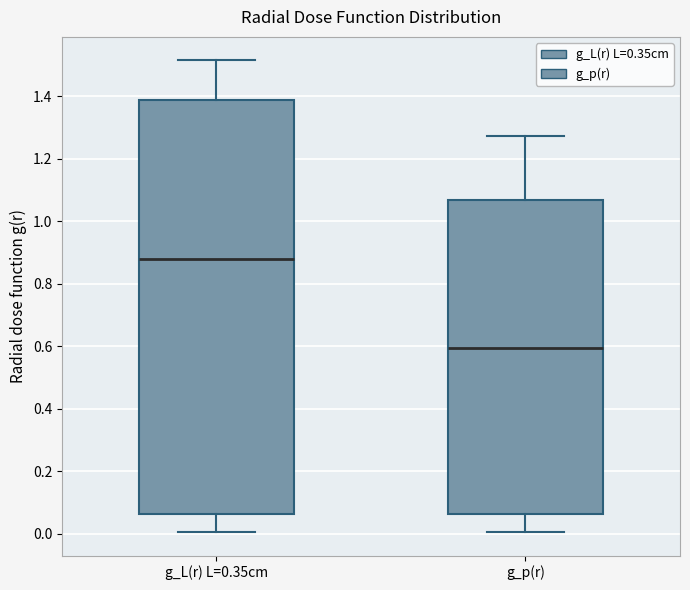

Reading left to right, read every box against the y-axis: the position of its median line, the range the box covers, and the ends of its whiskers. The values are not printed on the chart, so give them approximately, as read against the axis.

g_L(r) L=0.35cm: median 0.88, box 0.06 to 1.38, whiskers 0.00 to 1.52
g_p(r): median 0.60, box 0.06 to 1.06, whiskers 0.00 to 1.28